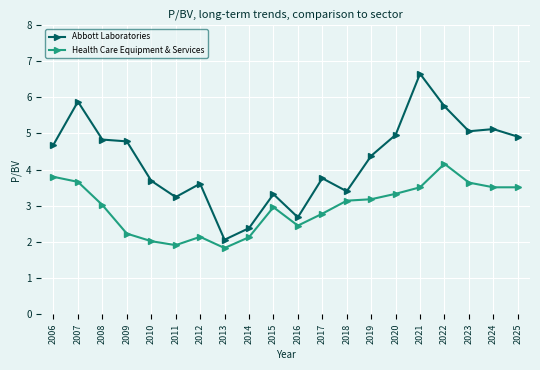

True or false: Abbott Laboratories and Health Care Equipment & Services intersect in this chart.

False